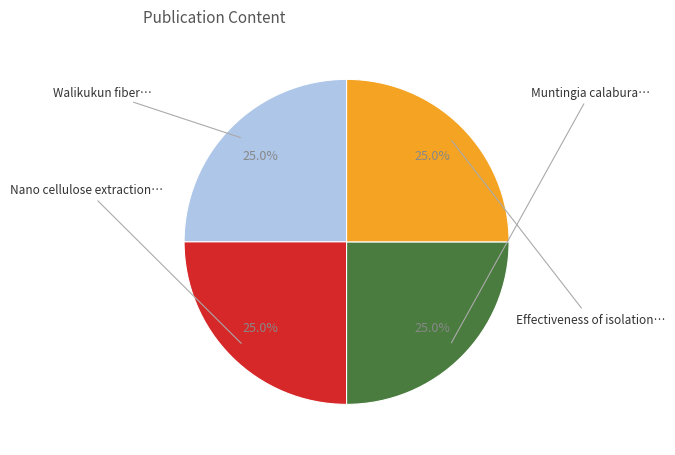

Is there a majority slice in this chart?

No